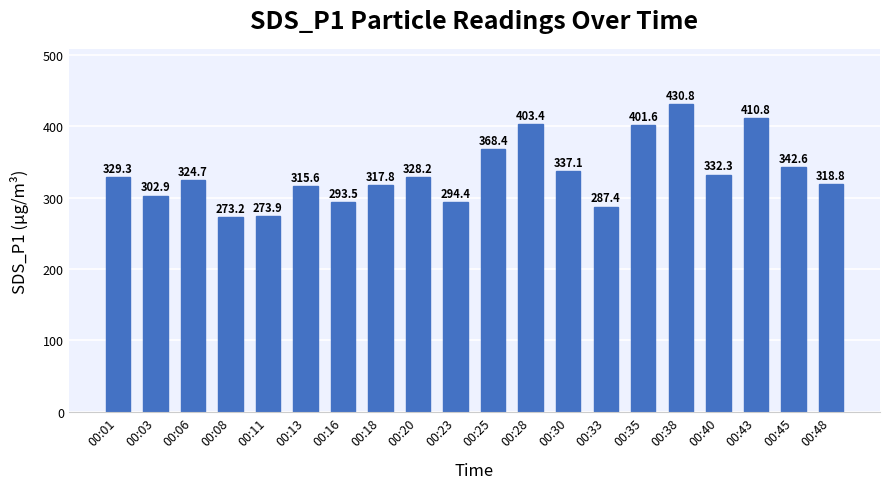

The chart shows a value of 430.8 at 00:38. True or false?

True